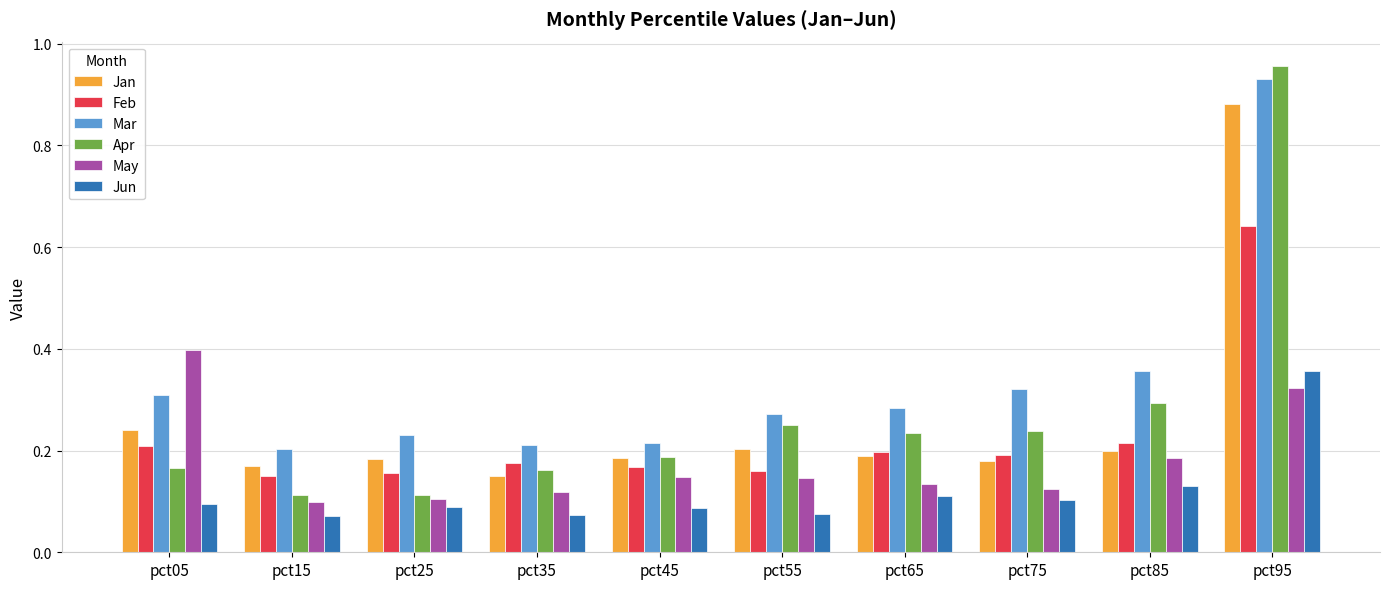

What is the sum of all Jan values?

2.6